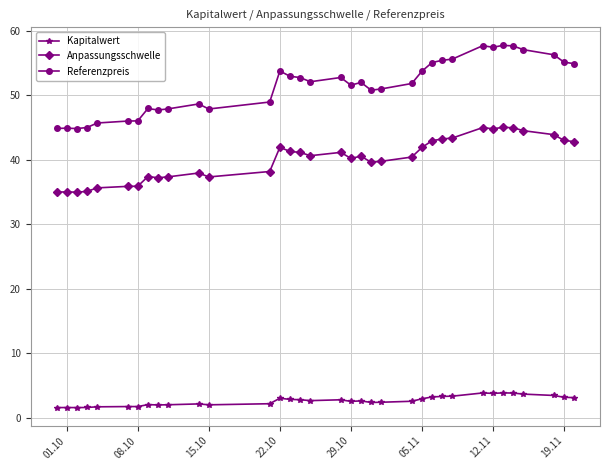

Which series has the widest spread of values?

Referenzpreis